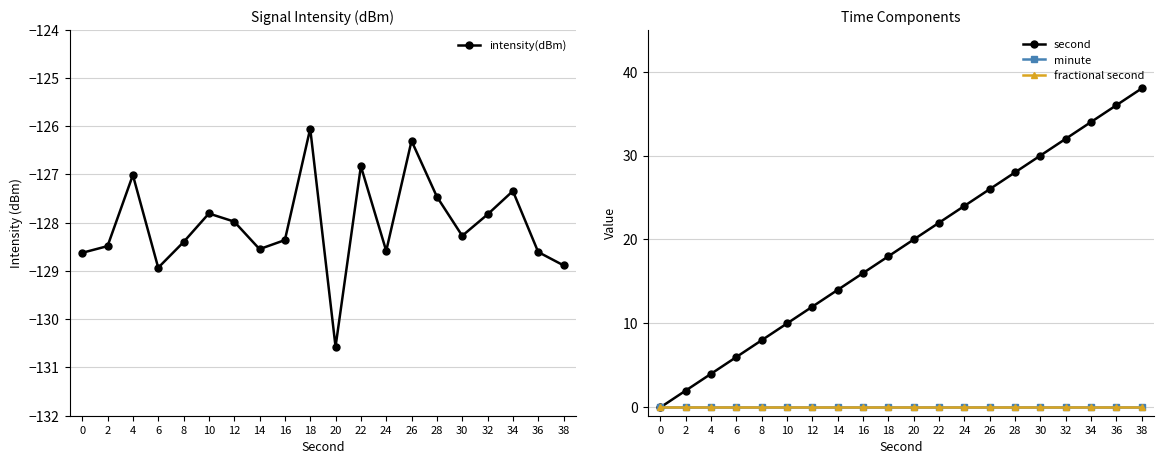

List the labels in order of fractional second value, largest first.

0, 2, 4, 6, 8, 10, 12, 14, 16, 18, 20, 22, 24, 26, 28, 30, 32, 34, 36, 38